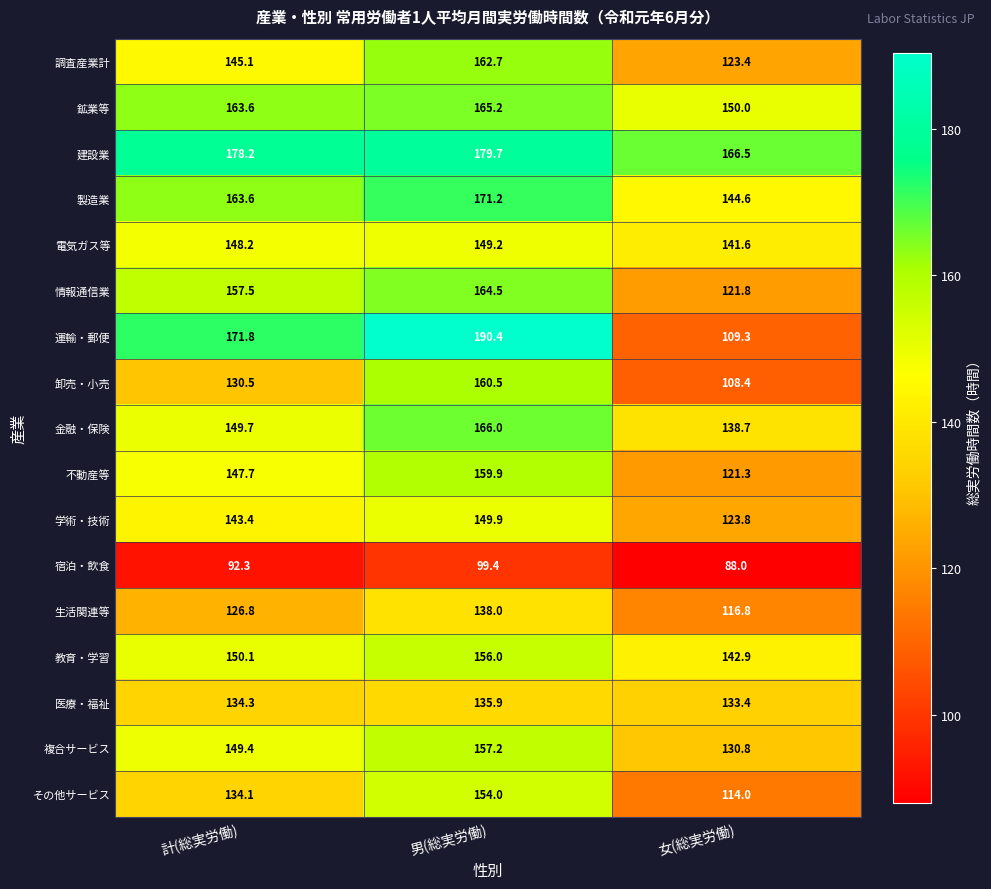

At which category does the chart reach its minimum across all series?

女(総実労働)